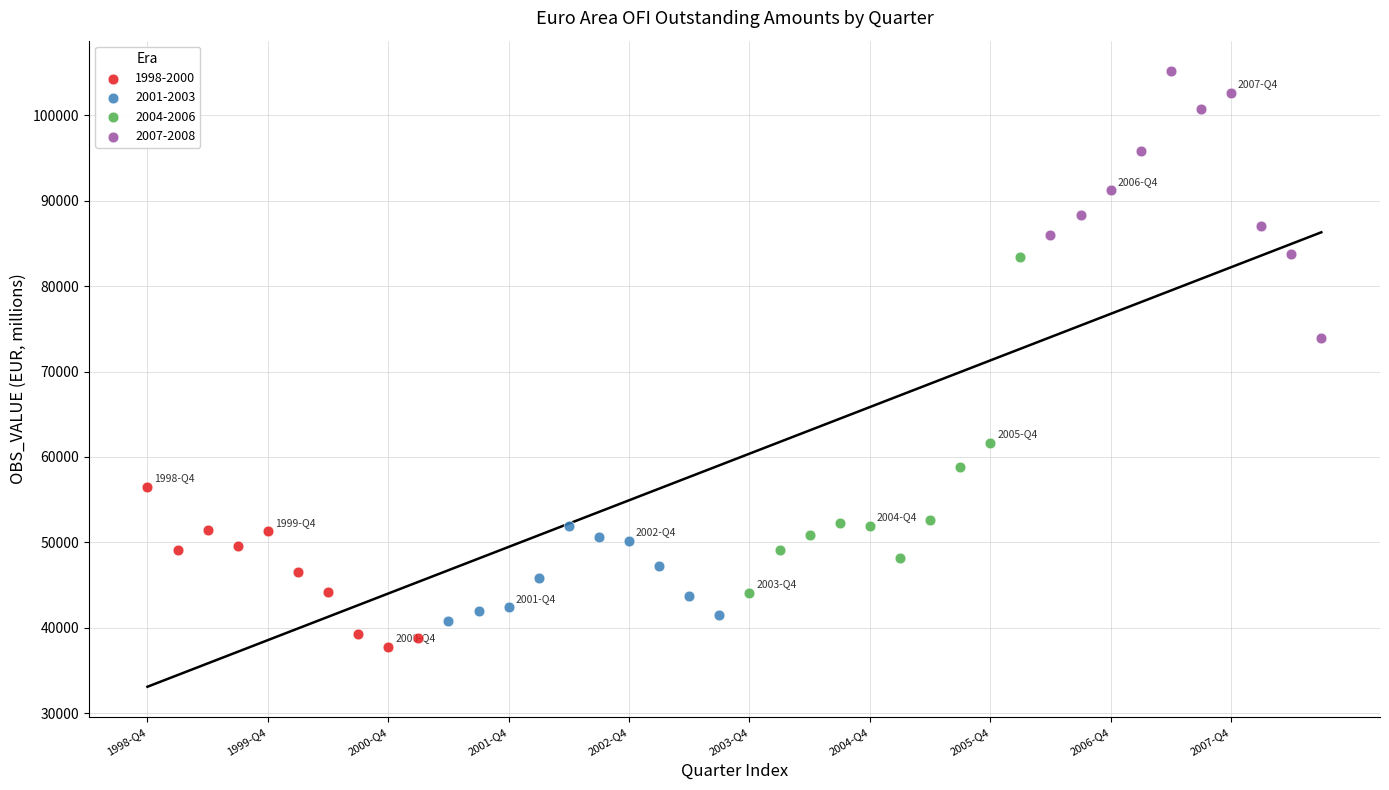

Which series reaches the maximum Y coordinate?

2007-2008